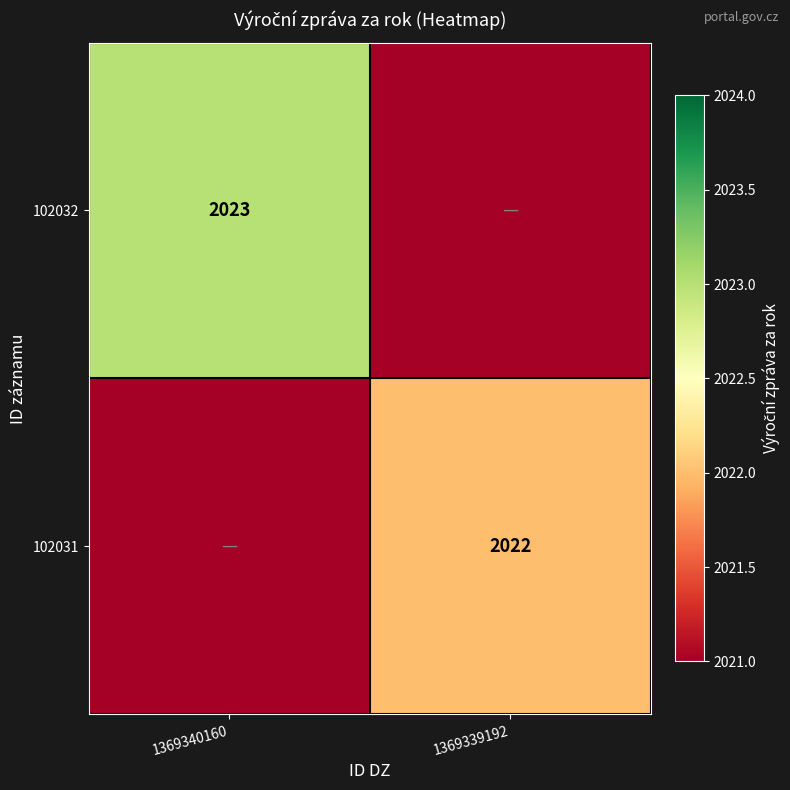

At which category is the sum across all series the highest?

1369340160